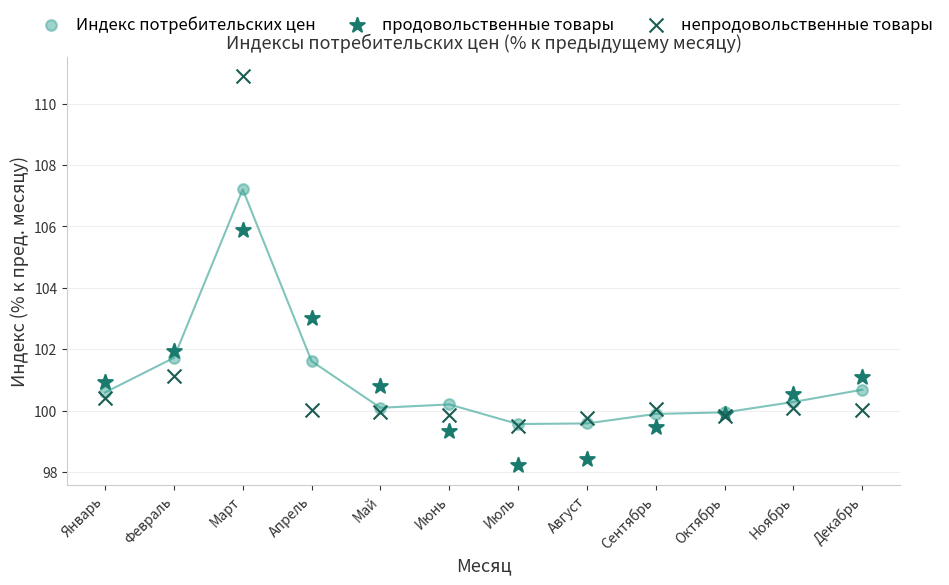

What are all the series names shown in the legend?

Индекс потребительских цен, продовольственные товары, непродовольственные товары